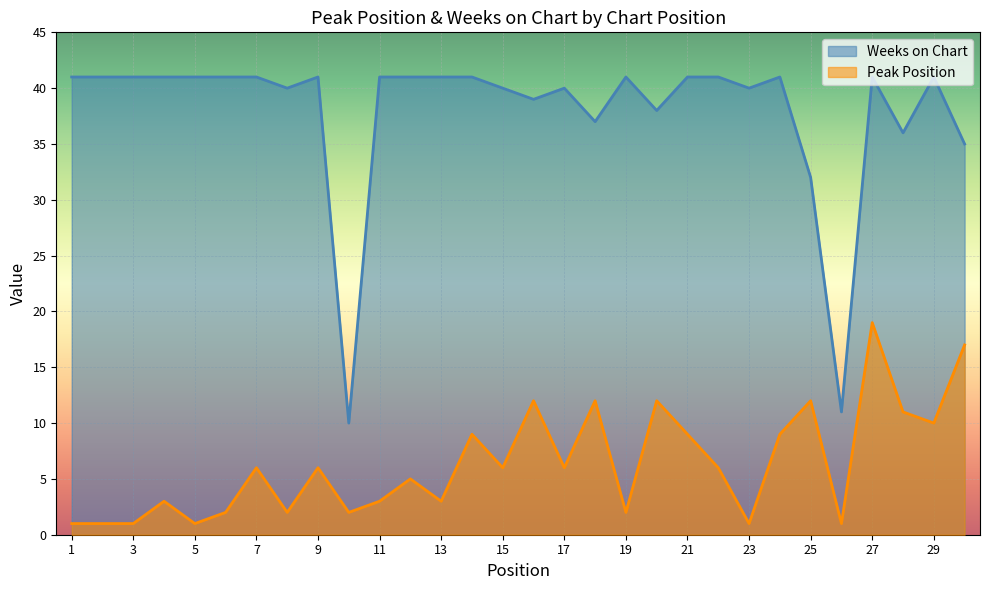

What is the lowest value of the Peak Position series?

1